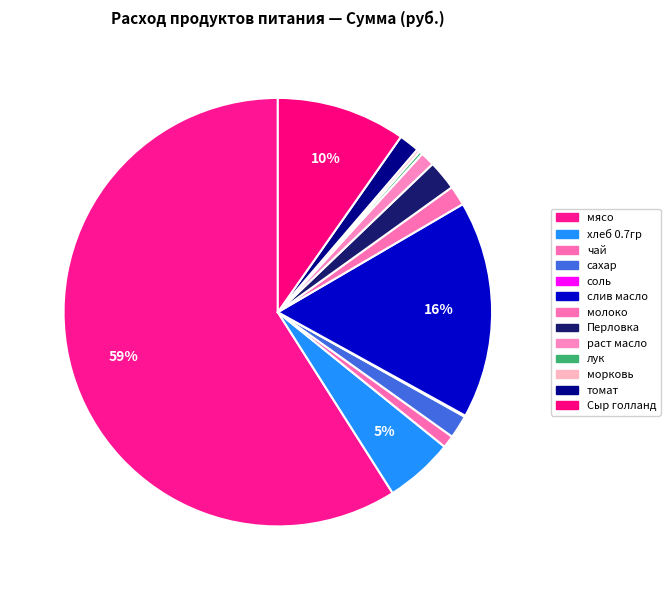

To the nearest percent, what percentage of the pie is Сыр голланд?

10%